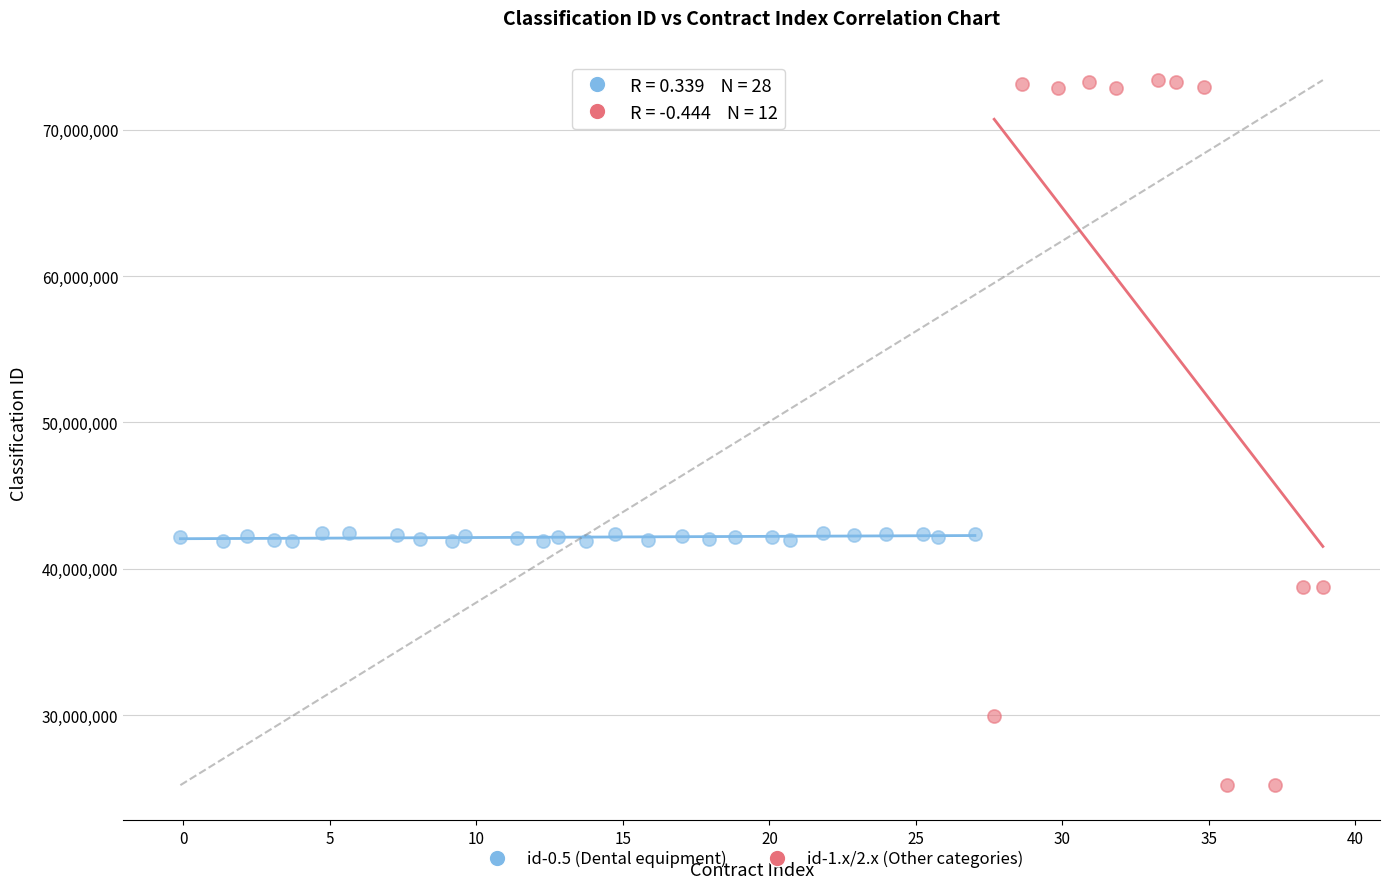

Which series contains the lowest Y value?

id-1.x/2.x (Other categories)